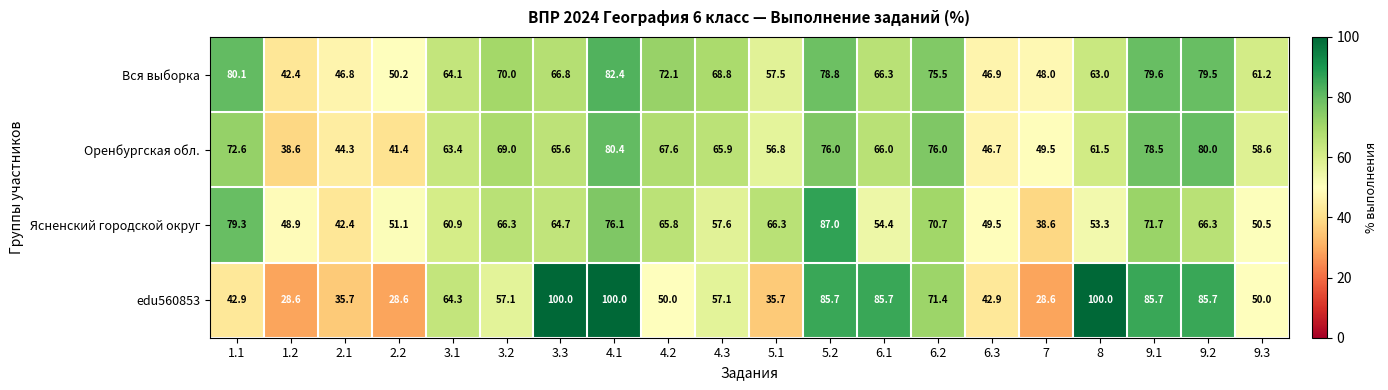

What is the greatest value displayed?

100.0